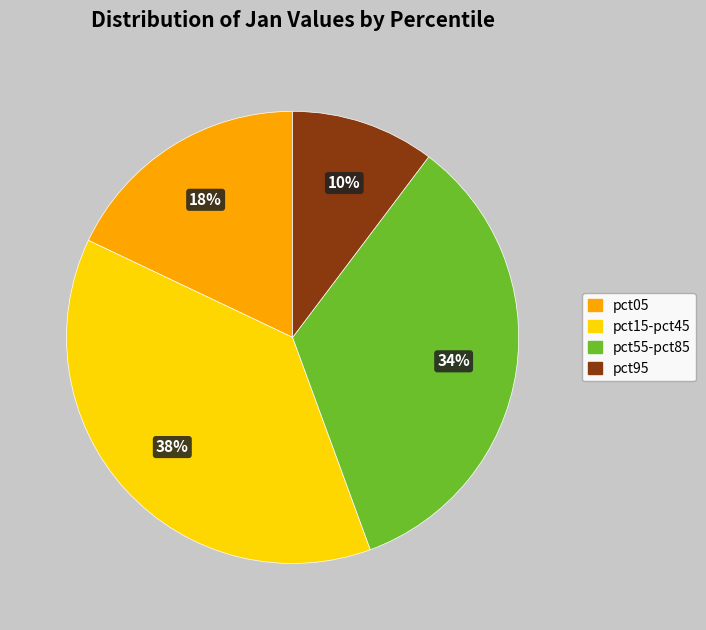

To the nearest percent, what is the average slice percentage?

25%